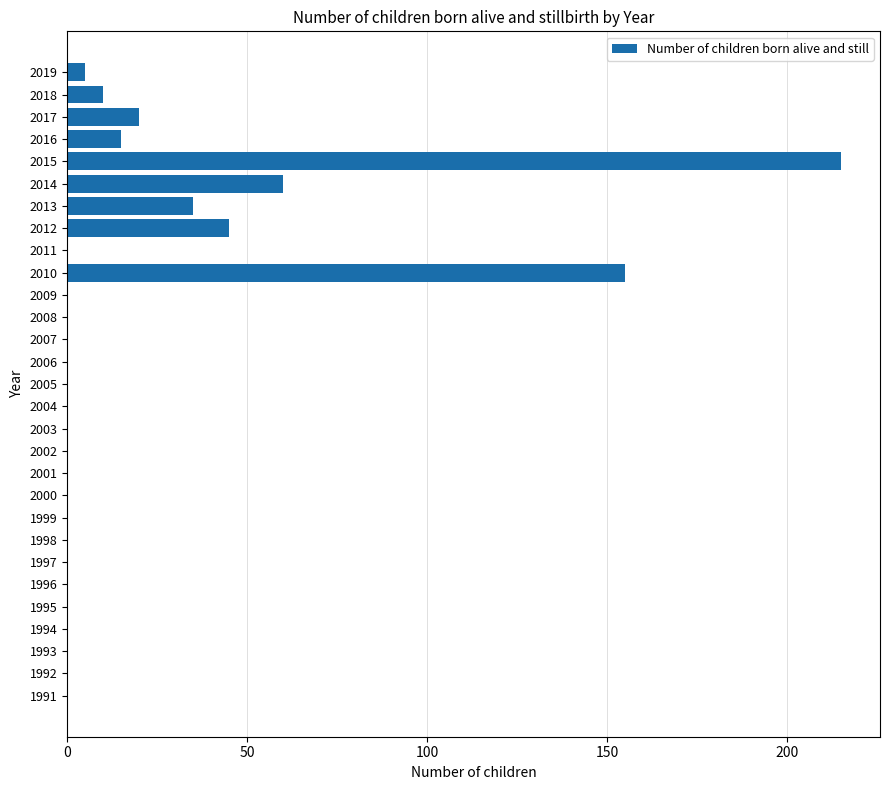

Reading top to bottom, transcribe all the data shown in this chart.

2019=5	2018=10	2017=20	2016=15	2015=215	2014=60	2013=35	2012=45	2011=0	2010=155	2009=0	2008=0	2007=0	2006=0	2005=0	2004=0	2003=0	2002=0	2001=0	2000=0	1999=0	1998=0	1997=0	1996=0	1995=0	1994=0	1993=0	1992=0	1991=0